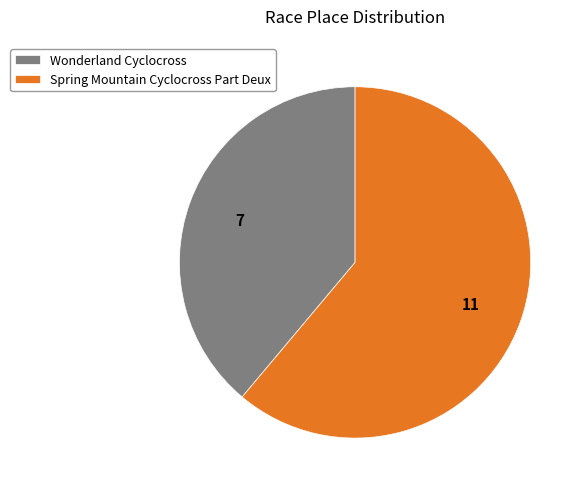

Count the number of slices in the pie.

2